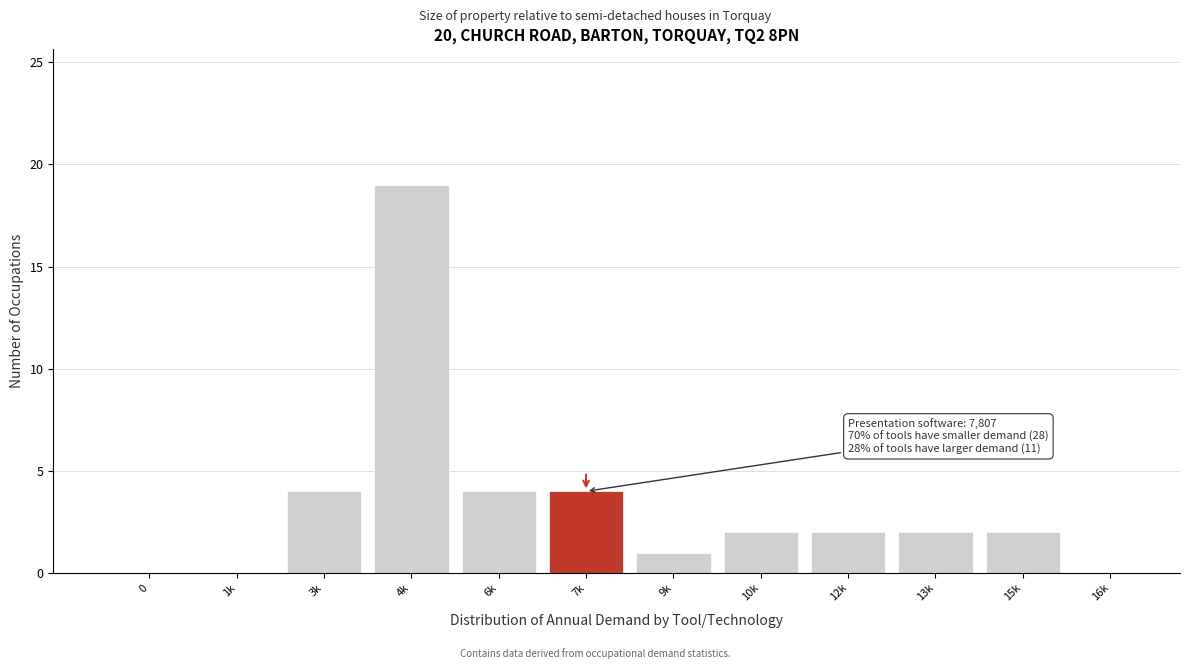

Reading right to left, transcribe all the data shown in this chart.

16k=0	15k=2	13k=2	12k=2	10k=2	9k=1	7k=4	6k=4	4k=19	3k=4	1k=0	0=0